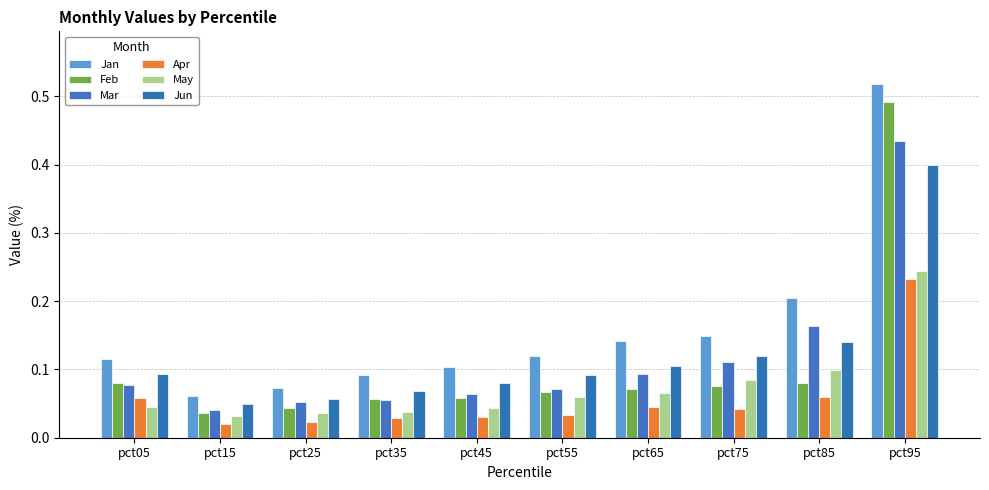

Which category has the highest value in the Mar series?

pct95